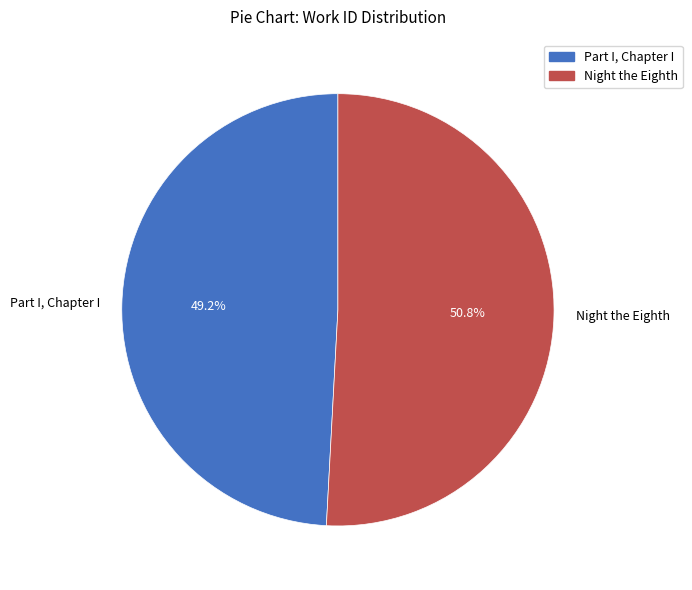

To the nearest percent, what percentage of the pie is Part I, Chapter I?

49%